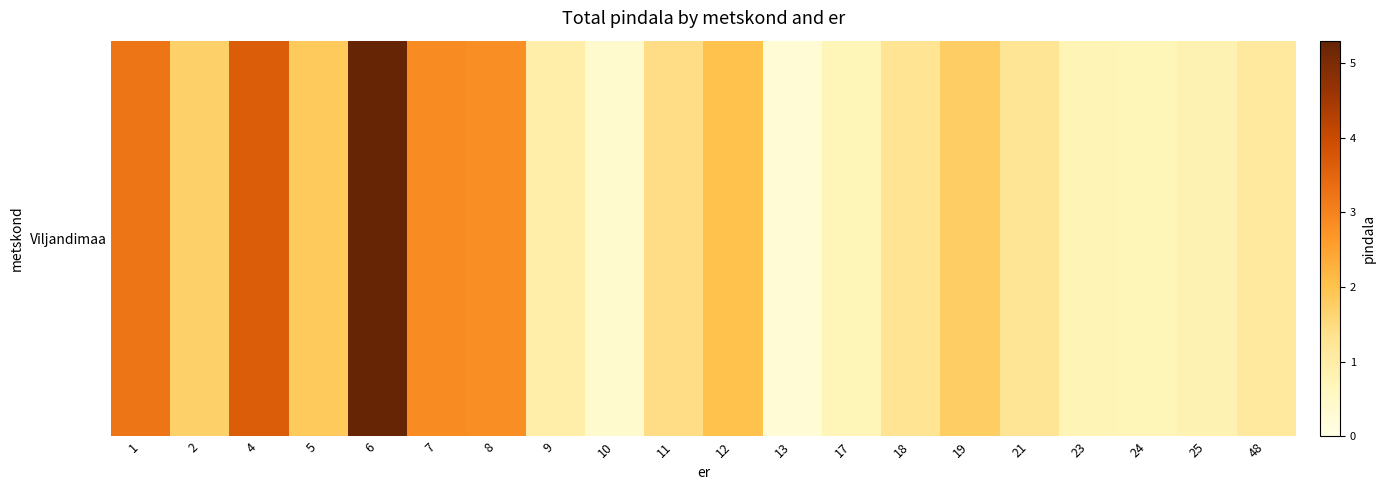

What is the difference between the values at 23 and 8?

2.0